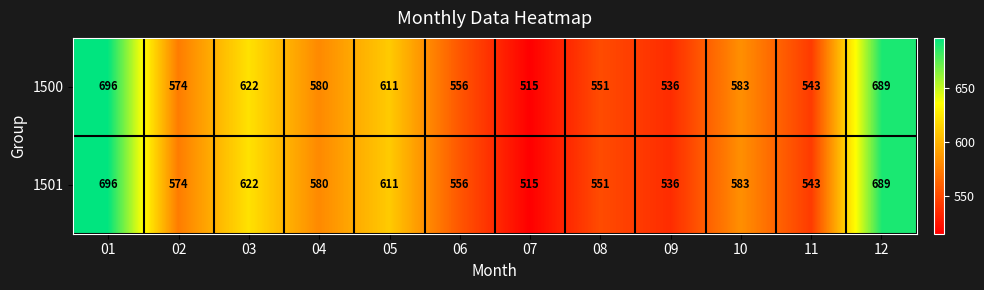

How many values in the 1501 series are below 580?

6